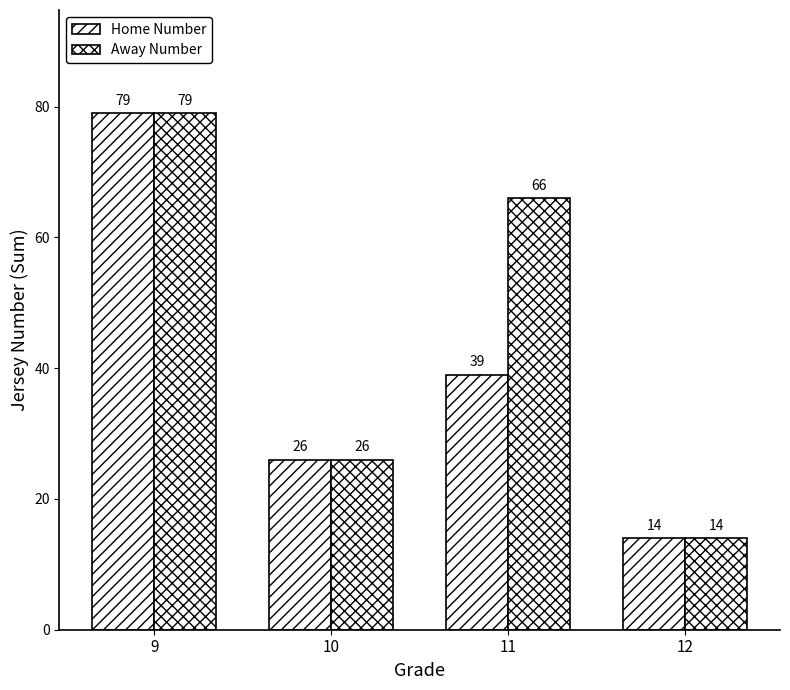

Reading left to right, transcribe all the data shown in this chart.

Home Number: 9=79	10=26	11=39	12=14
Away Number: 9=79	10=26	11=66	12=14